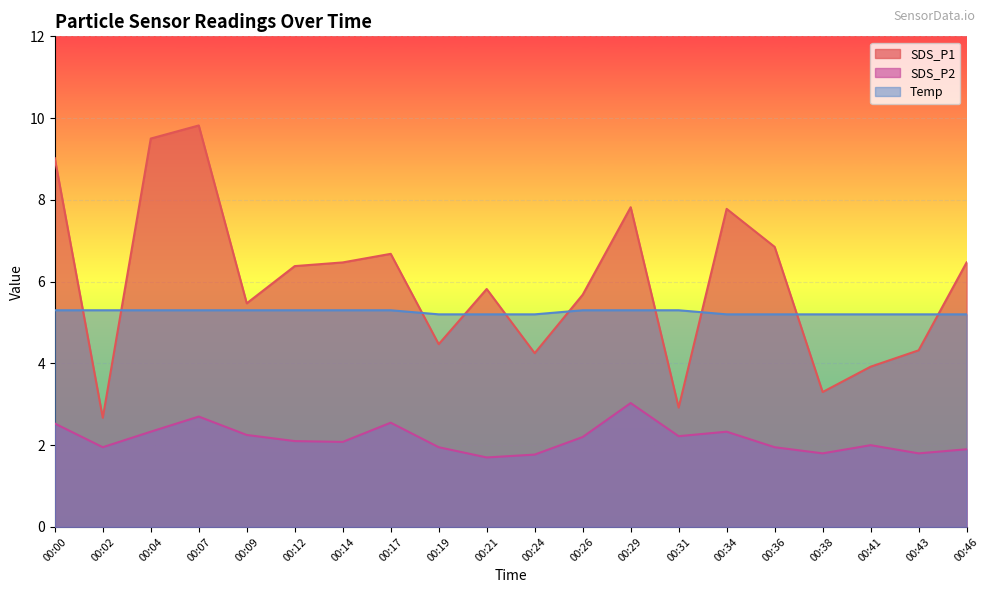

At how many categories does at least one series exceed 5?

20